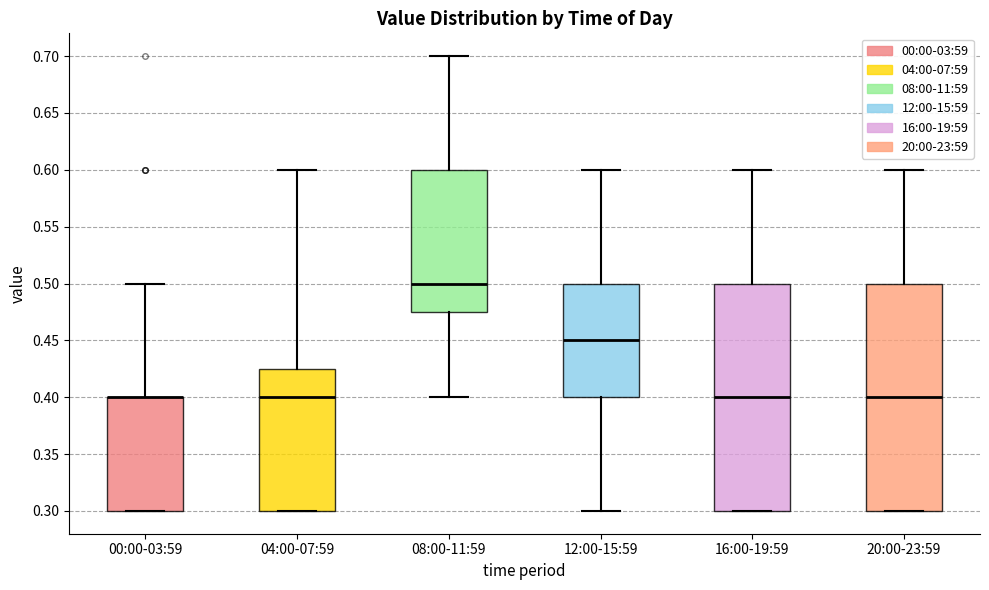

Where is the lower edge of the box for 16:00-19:59 on the y-axis? The values are not printed on the chart, so give them approximately, as read against the axis.

0.300